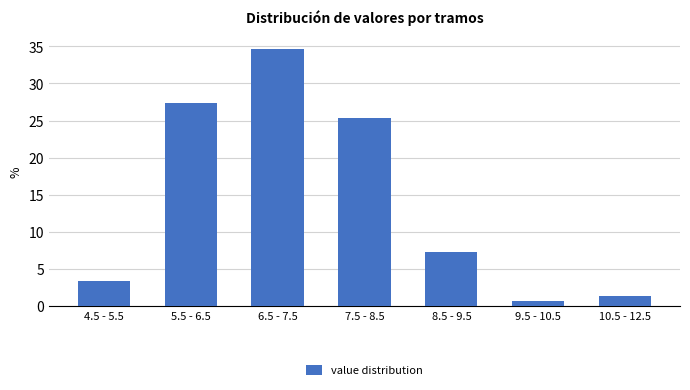

Reading left to right, extract all data points from this chart.

4.5 - 5.5=3.3	5.5 - 6.5=27.3	6.5 - 7.5=34.7	7.5 - 8.5=25.3	8.5 - 9.5=7.3	9.5 - 10.5=0.7	10.5 - 12.5=1.3